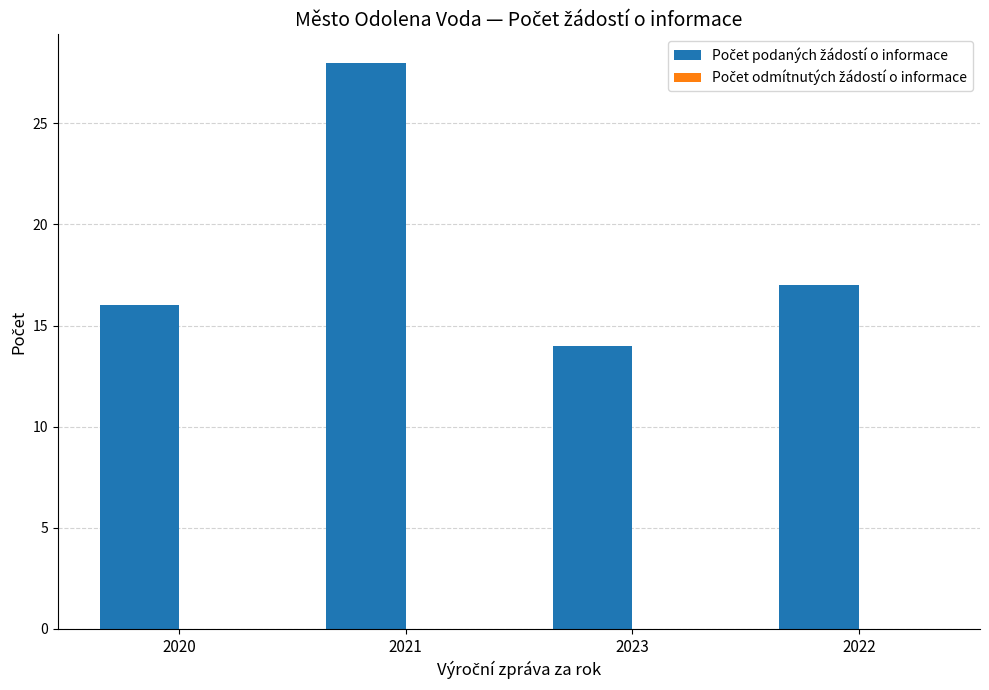

What is the ratio of the value at 2021 to the value at 2022?

1.6